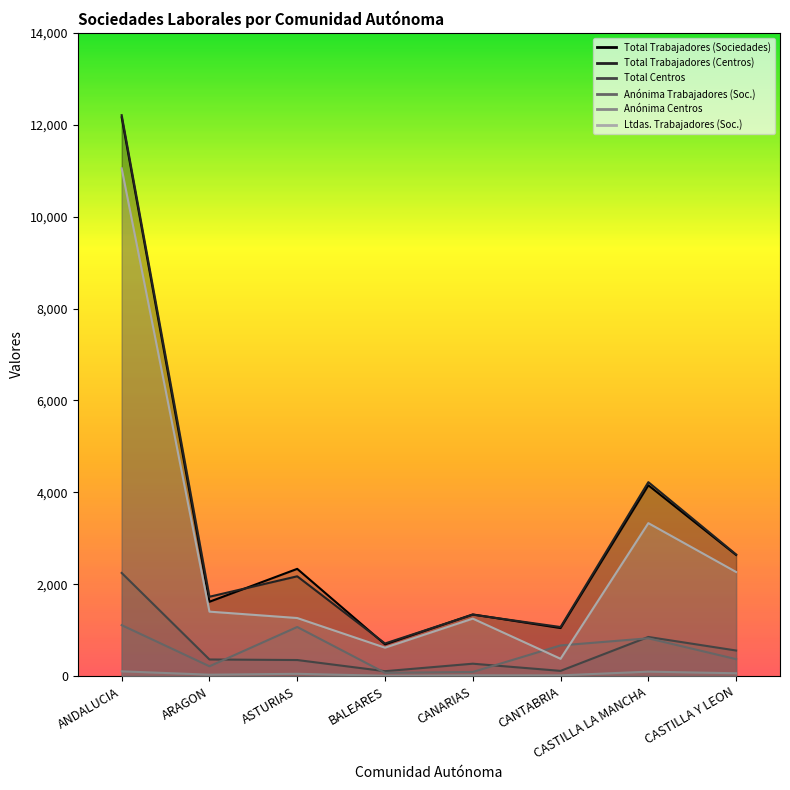

What is the sum of the Total Trabajadores (Centros) values at CASTILLA Y LEON and CANTABRIA?

3717